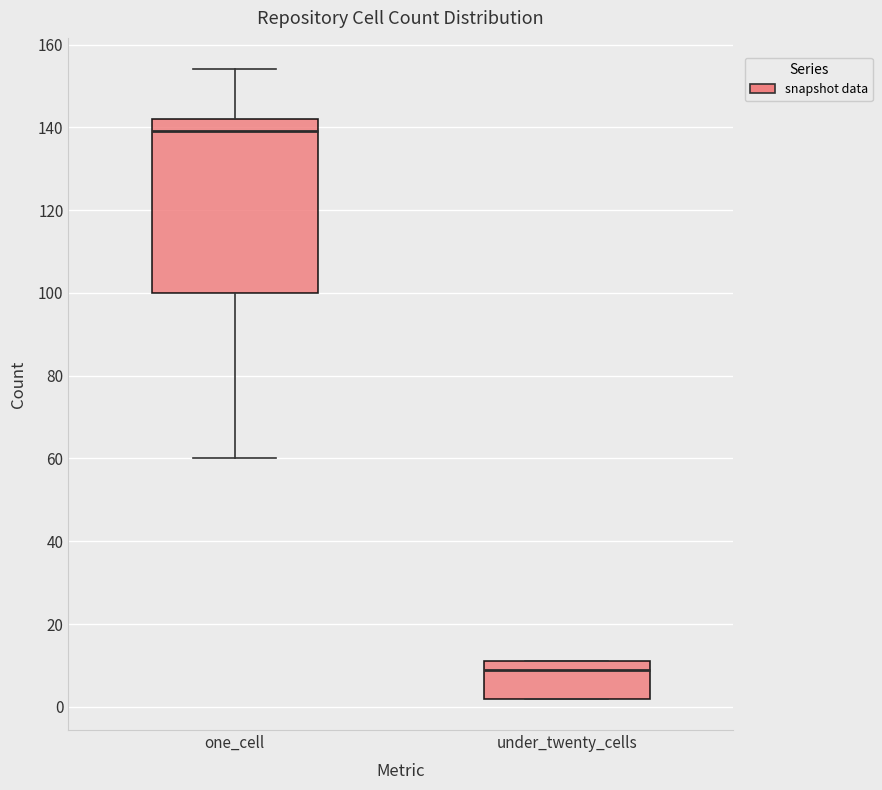

Reading left to right, transcribe this box plot: for each box, give where its median line is, the range the box spans, and where its two whiskers end, as read against the y-axis. The values are not printed on the chart, so give them approximately, as read against the axis.

one_cell: median 140, box 100 to 142, whiskers 60 to 154
under_twenty_cells: median 10, box 2 to 12, whiskers 2 to 12